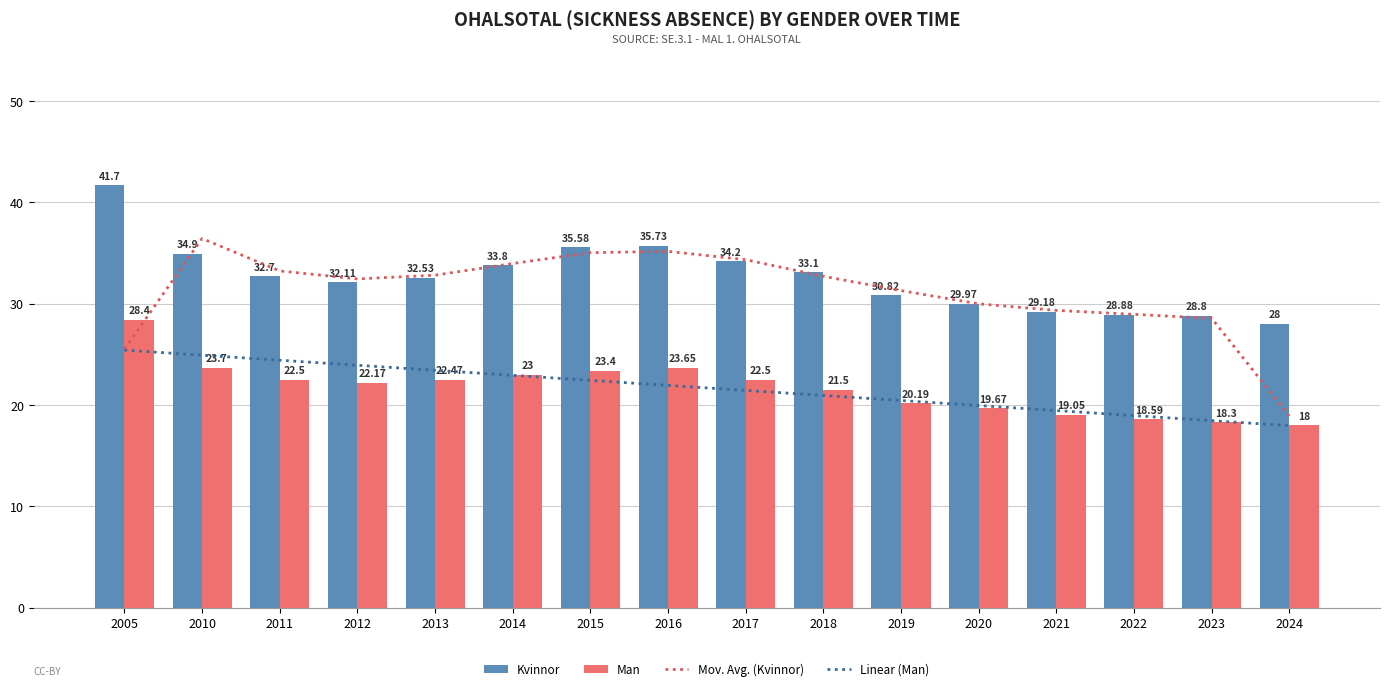

Reading left to right, transcribe all the data shown in this chart.

Mov. Avg. (Kvinnor): 2005=25.5	2010=36.4	2011=33.2	2012=32.4	2013=32.8	2014=34.0	2015=35.0	2016=35.2	2017=34.3	2018=32.7	2019=31.3	2020=30.0	2021=29.3	2022=29.0	2023=28.6	2024=18.9
Linear (Man): 2005=25.4	2010=24.9	2011=24.4	2012=23.9	2013=23.4	2014=22.9	2015=22.4	2016=21.9	2017=21.4	2018=20.9	2019=20.5	2020=20.0	2021=19.5	2022=19.0	2023=18.5	2024=18.0
Kvinnor: 2005=41.7	2010=34.9	2011=32.7	2012=32.1	2013=32.5	2014=33.8	2015=35.6	2016=35.7	2017=34.2	2018=33.1	2019=30.8	2020=30.0	2021=29.2	2022=28.9	2023=28.8	2024=28.0
Man: 2005=28.4	2010=23.7	2011=22.5	2012=22.2	2013=22.5	2014=23.0	2015=23.4	2016=23.7	2017=22.5	2018=21.5	2019=20.2	2020=19.7	2021=19.1	2022=18.6	2023=18.3	2024=18.0